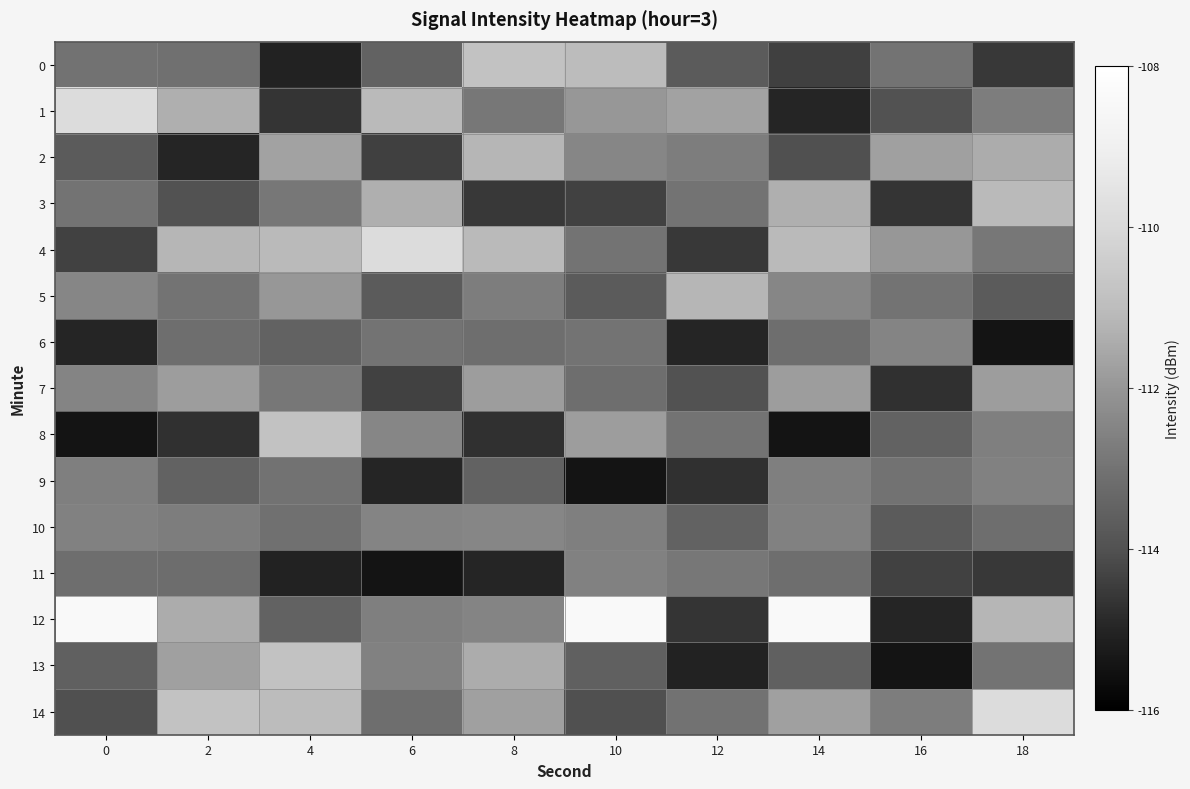

Rank the series by their maximum value, from lowest to highest.

9, 11, 6, 10, 7, 2, 5, 3, 0, 8, 13, 1, 4, 14, 12